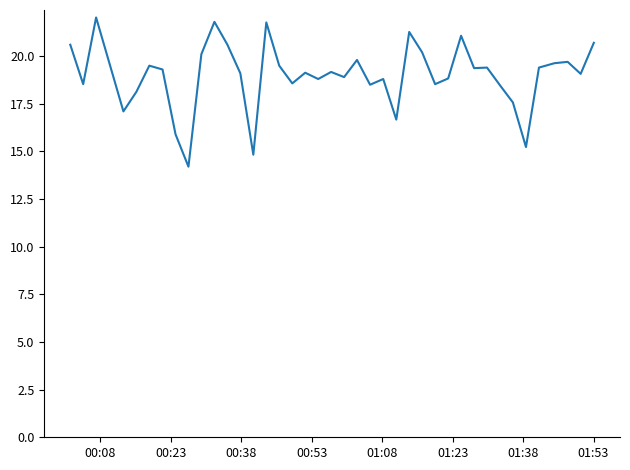

What is the minimum value shown in the chart?

14.2